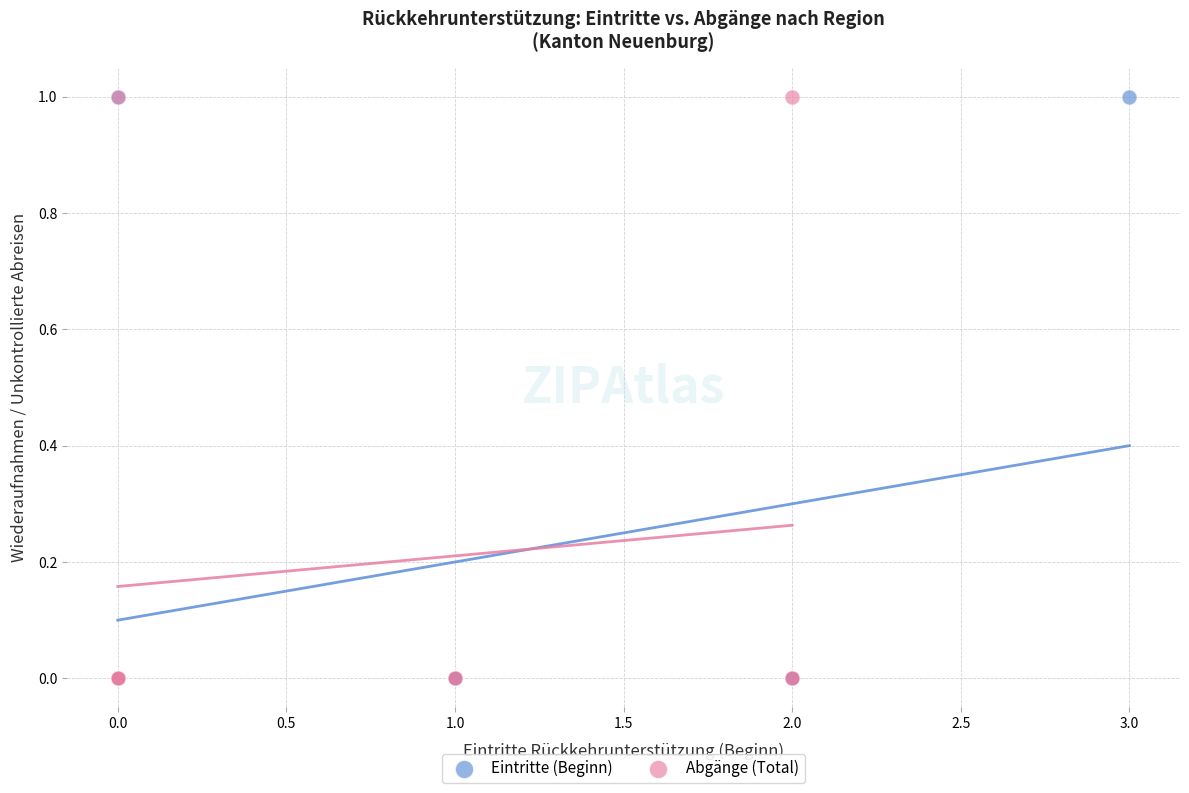

What are all the series names shown in the legend?

Eintritte (Beginn), Abgänge (Total)